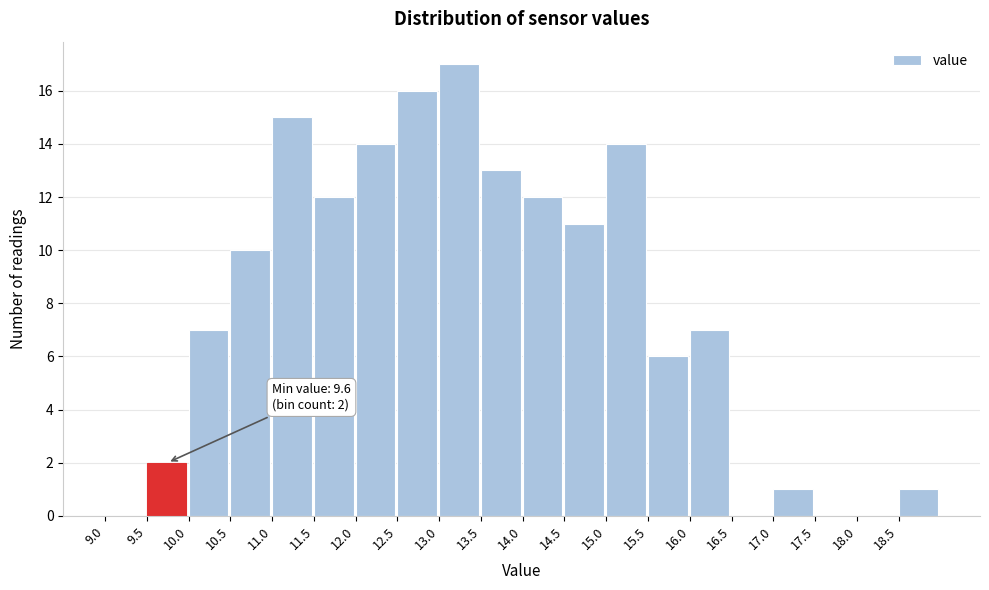

Over which range of the x-axis is the bar tallest?

13.0 to 13.5